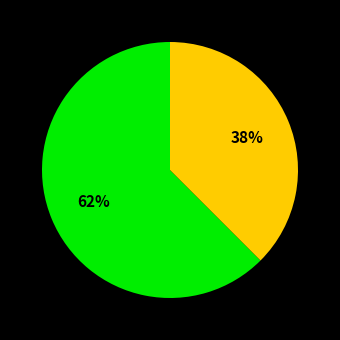

Is there any slice that represents more than half of the pie?

Yes